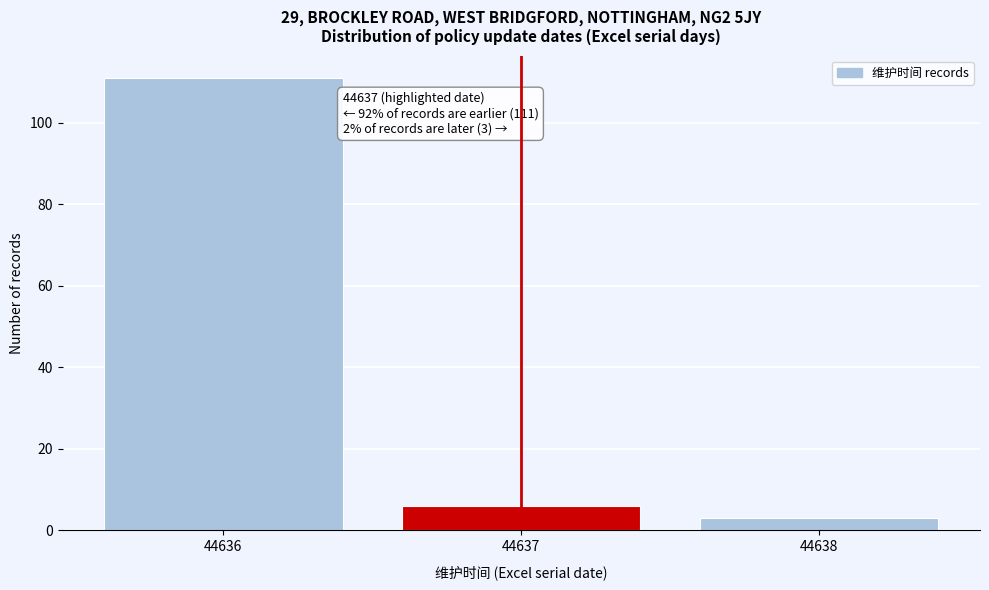

Reading left to right, extract all data points from this chart.

44636=111	44637=6	44638=3